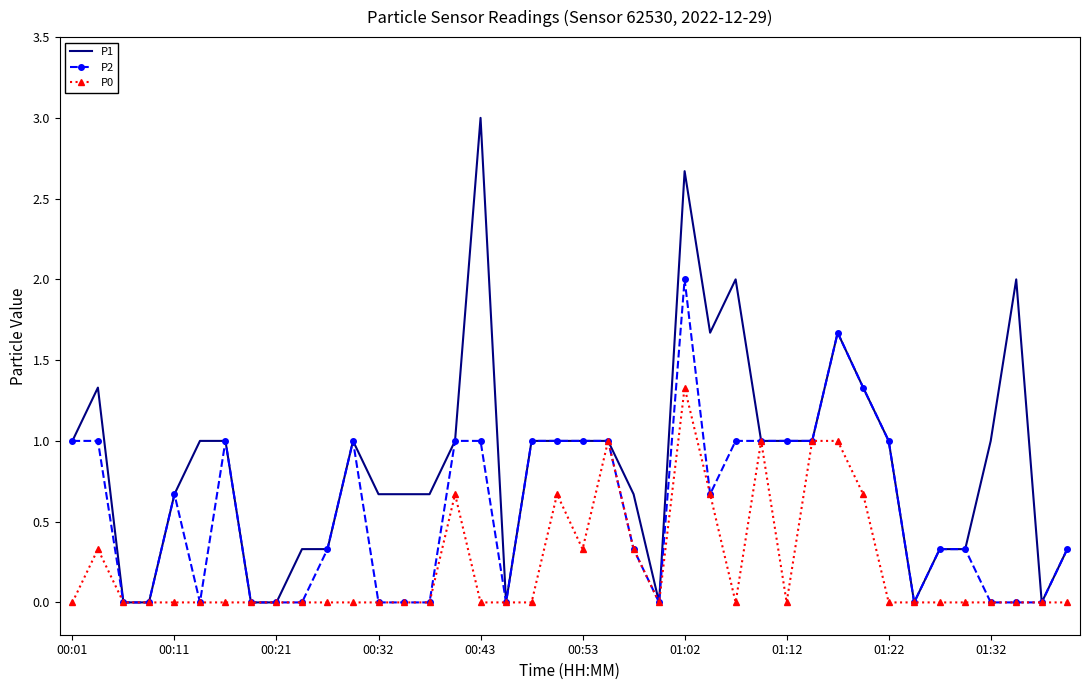

What is the maximum value for P2?

2.0